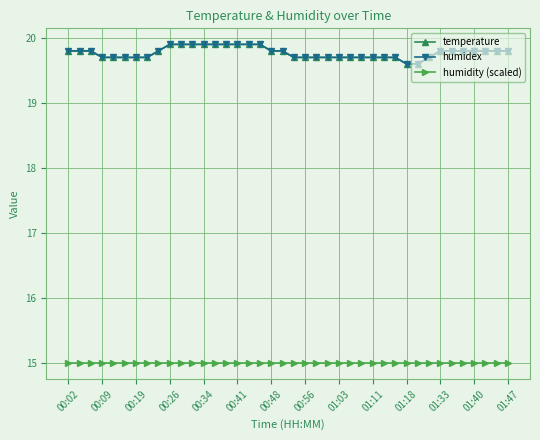

At how many categories does at least one series exceed 16?

40